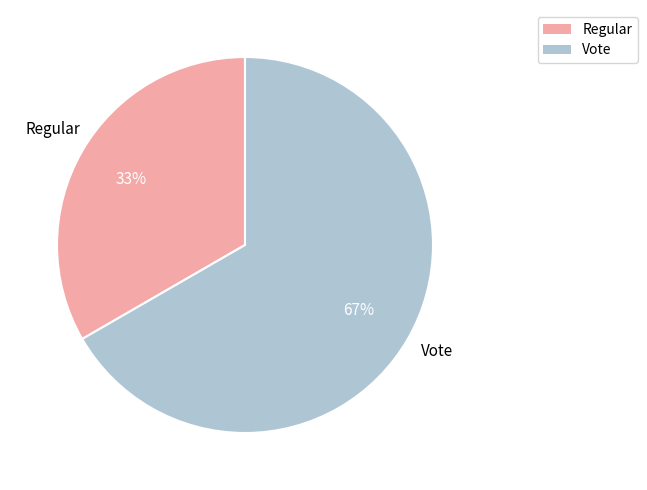

To the nearest percent, what is the average slice percentage?

50%